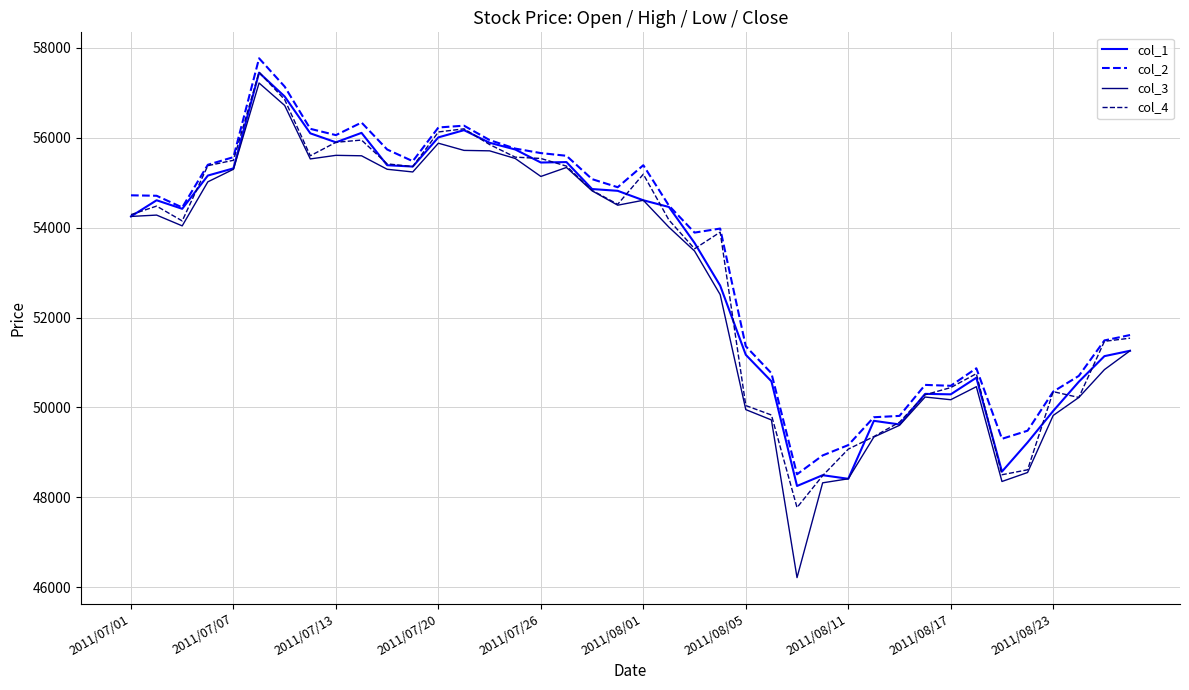

What are all the series names shown in the legend?

col_1, col_2, col_3, col_4